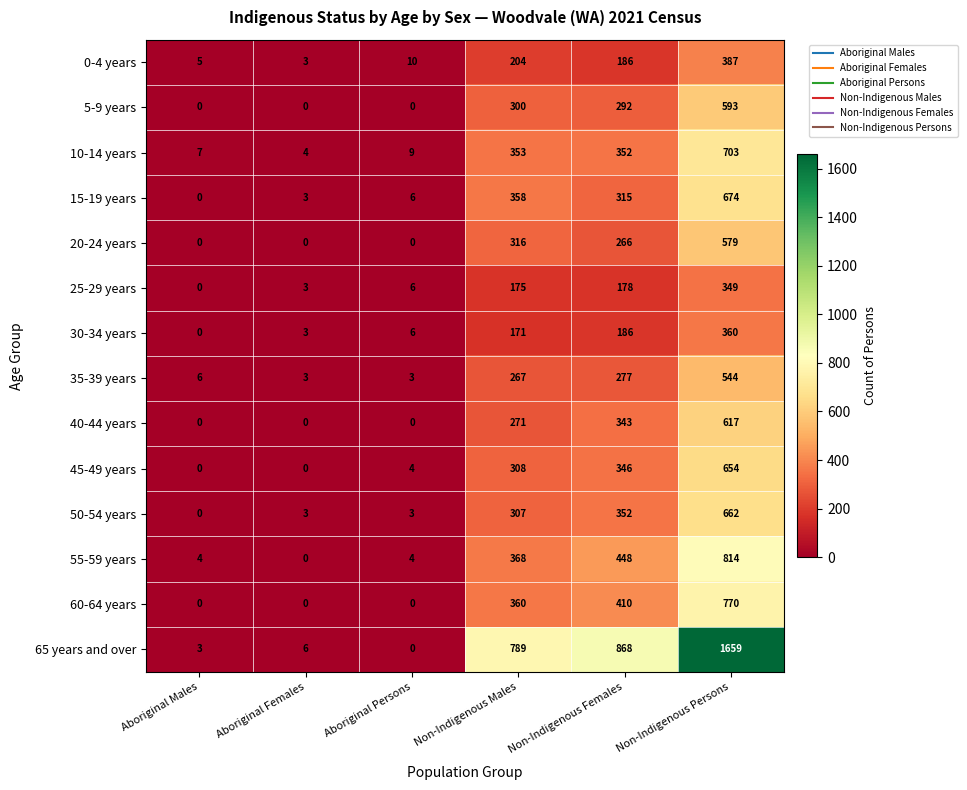

What is the sum of all 35-39 years values?

1100